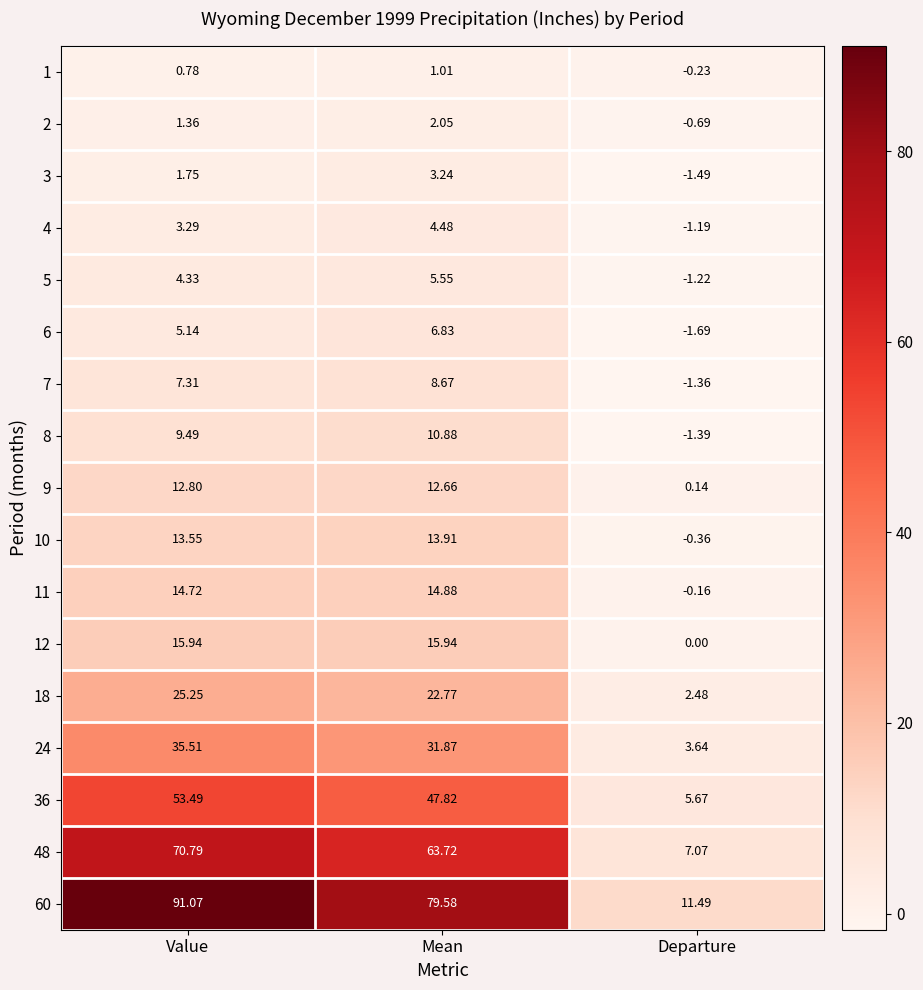

At which category is the sum across all series the highest?

Value